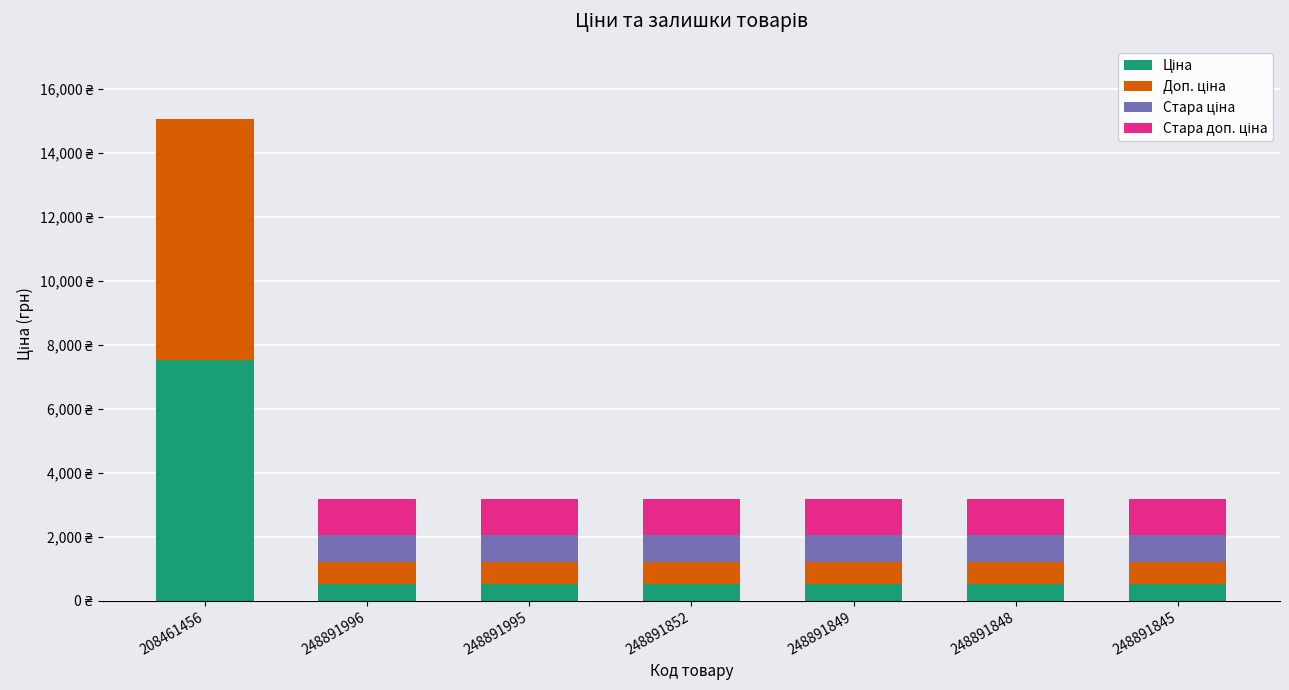

Are the bars horizontal?

No